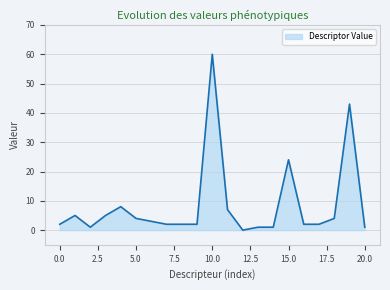

How many lines are shown in the chart?

1